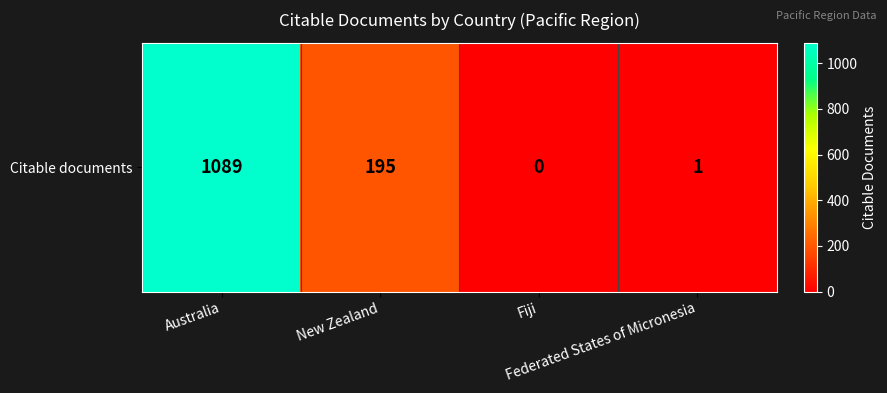

What is the difference between the values at Federated States of Micronesia and New Zealand?

194